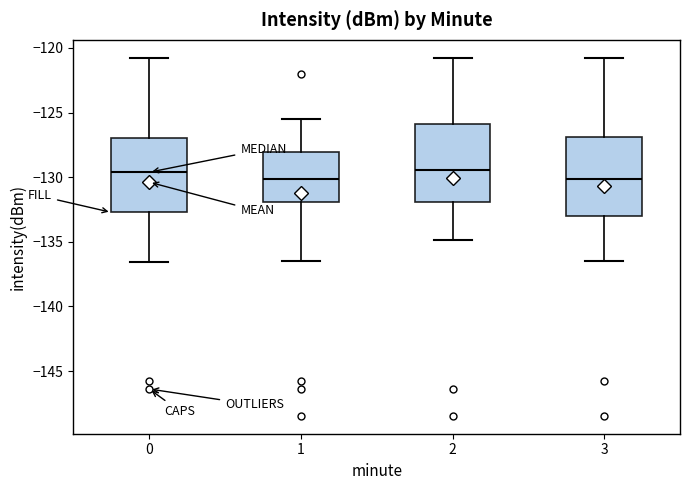

Reading left to right, transcribe this box plot: for each box, give where its median line is, the range the box spans, and where its two whiskers end, as read against the y-axis. The values are not printed on the chart, so give them approximately, as read against the axis.

0: median -129.5, box -132.5 to -127.0, whiskers -136.5 to -121.0
1: median -130.0, box -132.0 to -128.0, whiskers -136.5 to -125.5
2: median -129.5, box -132.0 to -126.0, whiskers -135.0 to -121.0
3: median -130.0, box -133.0 to -127.0, whiskers -136.5 to -121.0